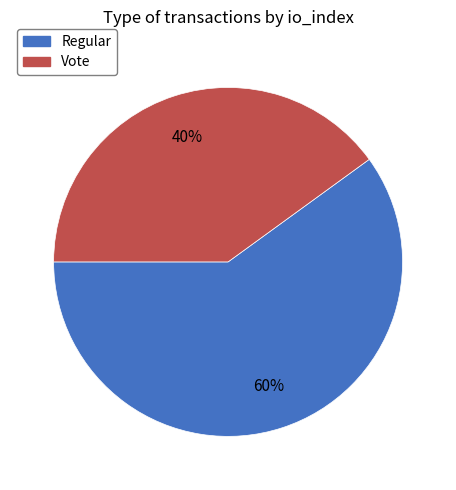

Is Vote the majority of the pie?

No